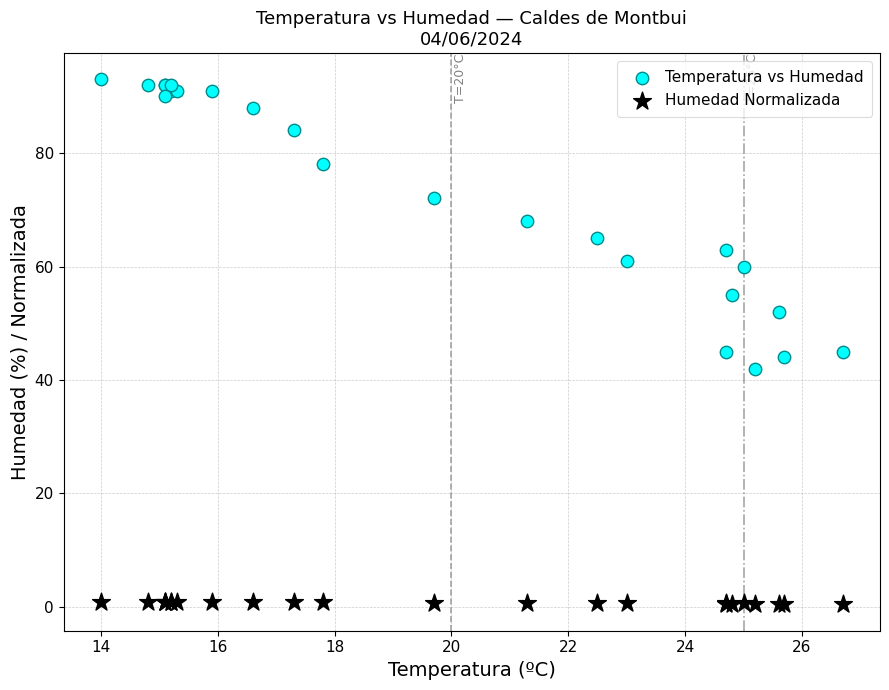

What are all the series names shown in the legend?

Temperatura vs Humedad, Humedad Normalizada